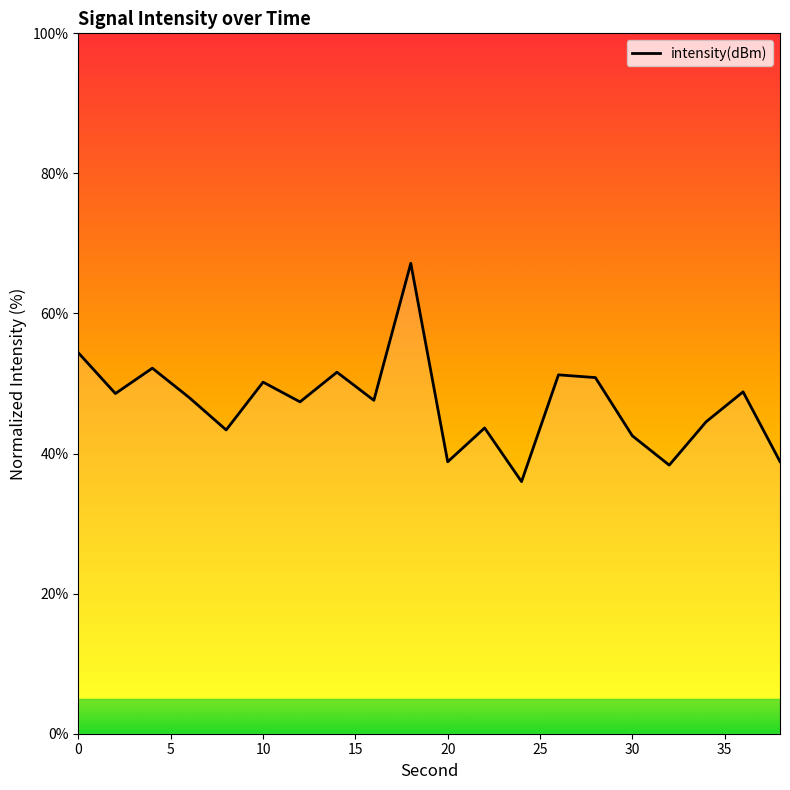

What is the difference between the maximum and minimum values?

31.2